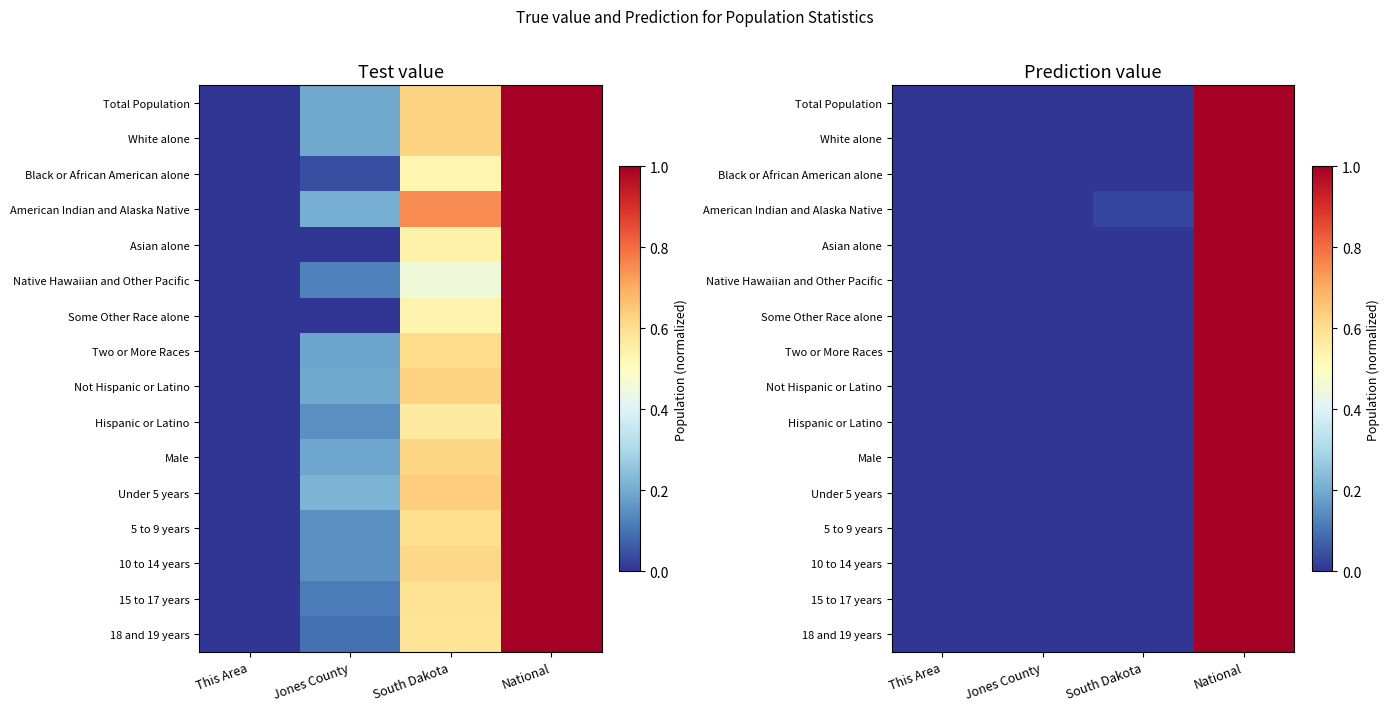

At which label does 5 to 9 years reach its peak?

National